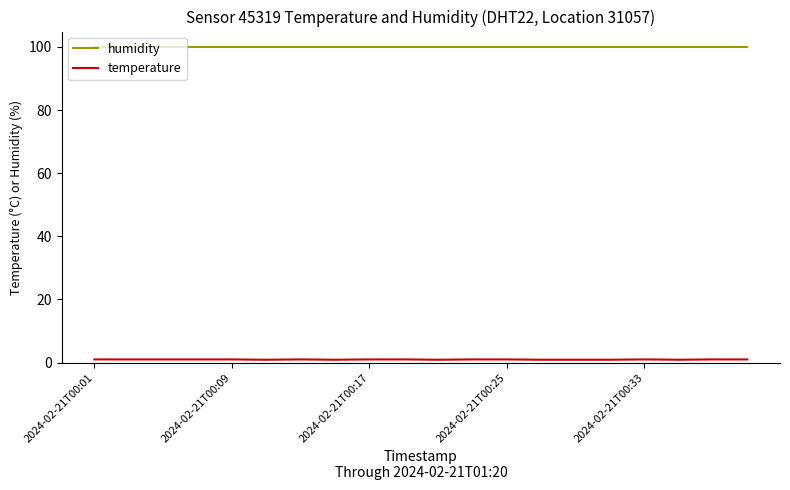

What is the greatest value displayed?

99.9